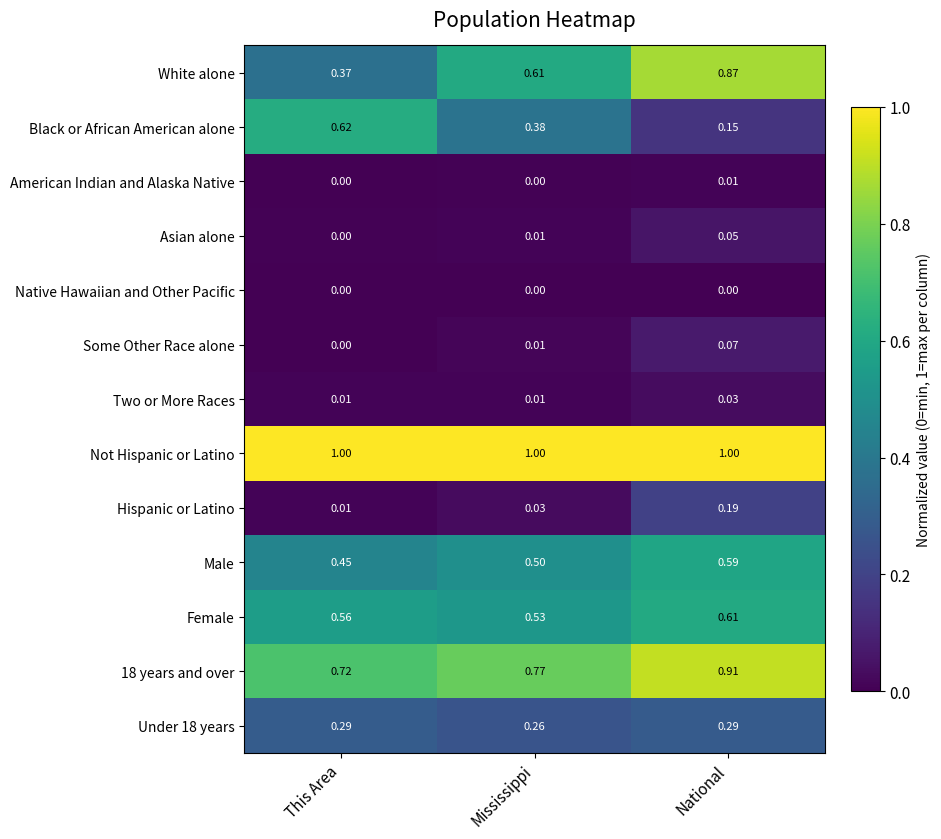

At which label does Hispanic or Latino reach its peak?

National